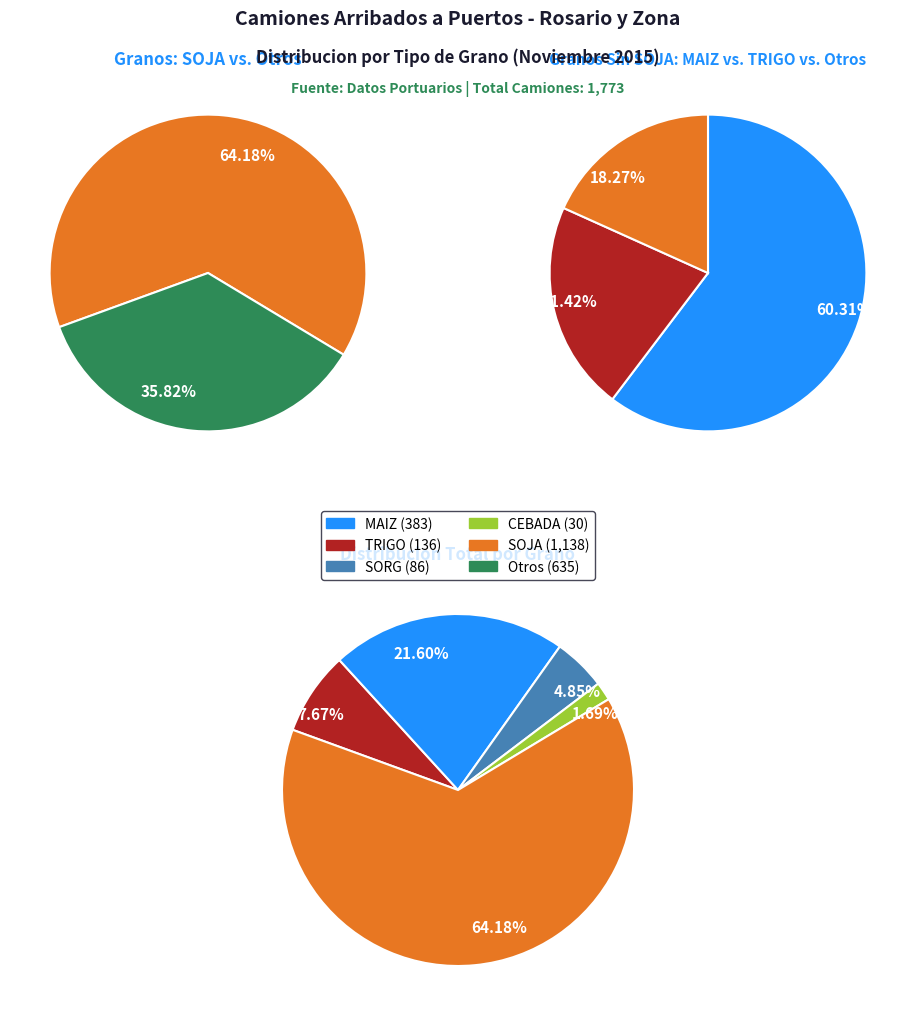

Does SOJA account for over 50% of the chart?

Yes